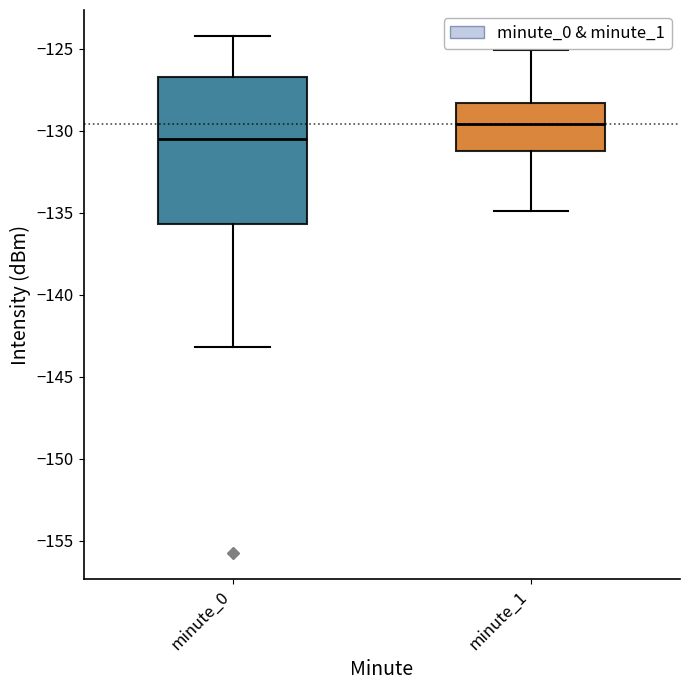

Reading left to right, transcribe this box plot: for each box, give where its median line is, the range the box spans, and where its two whiskers end, as read against the y-axis. The values are not printed on the chart, so give them approximately, as read against the axis.

minute_0: median -130.5, box -135.5 to -126.5, whiskers -143.0 to -124.0
minute_1: median -129.5, box -131.0 to -128.5, whiskers -135.0 to -125.0